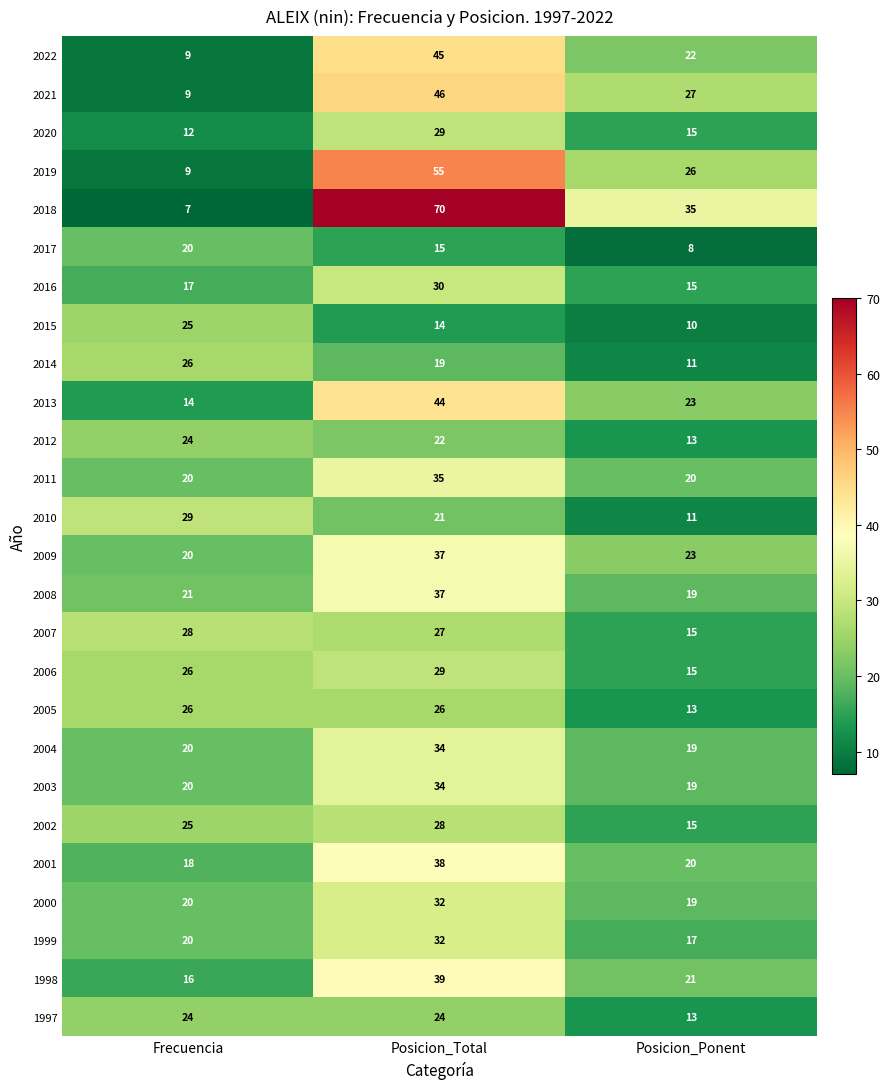

Count the number of categories in the chart.

3